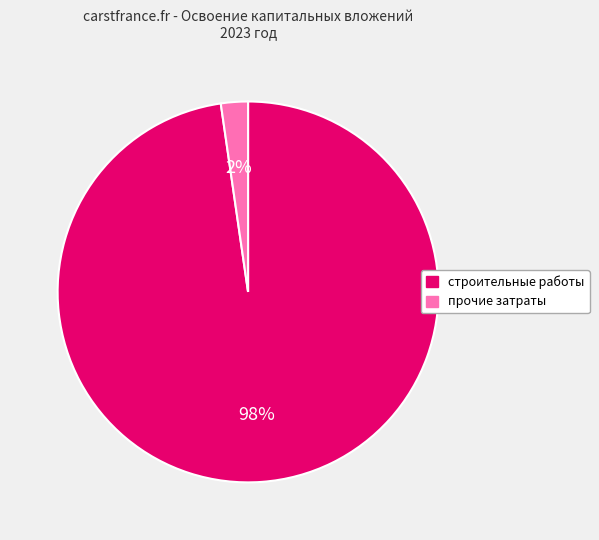

Count the number of slices in the pie.

2